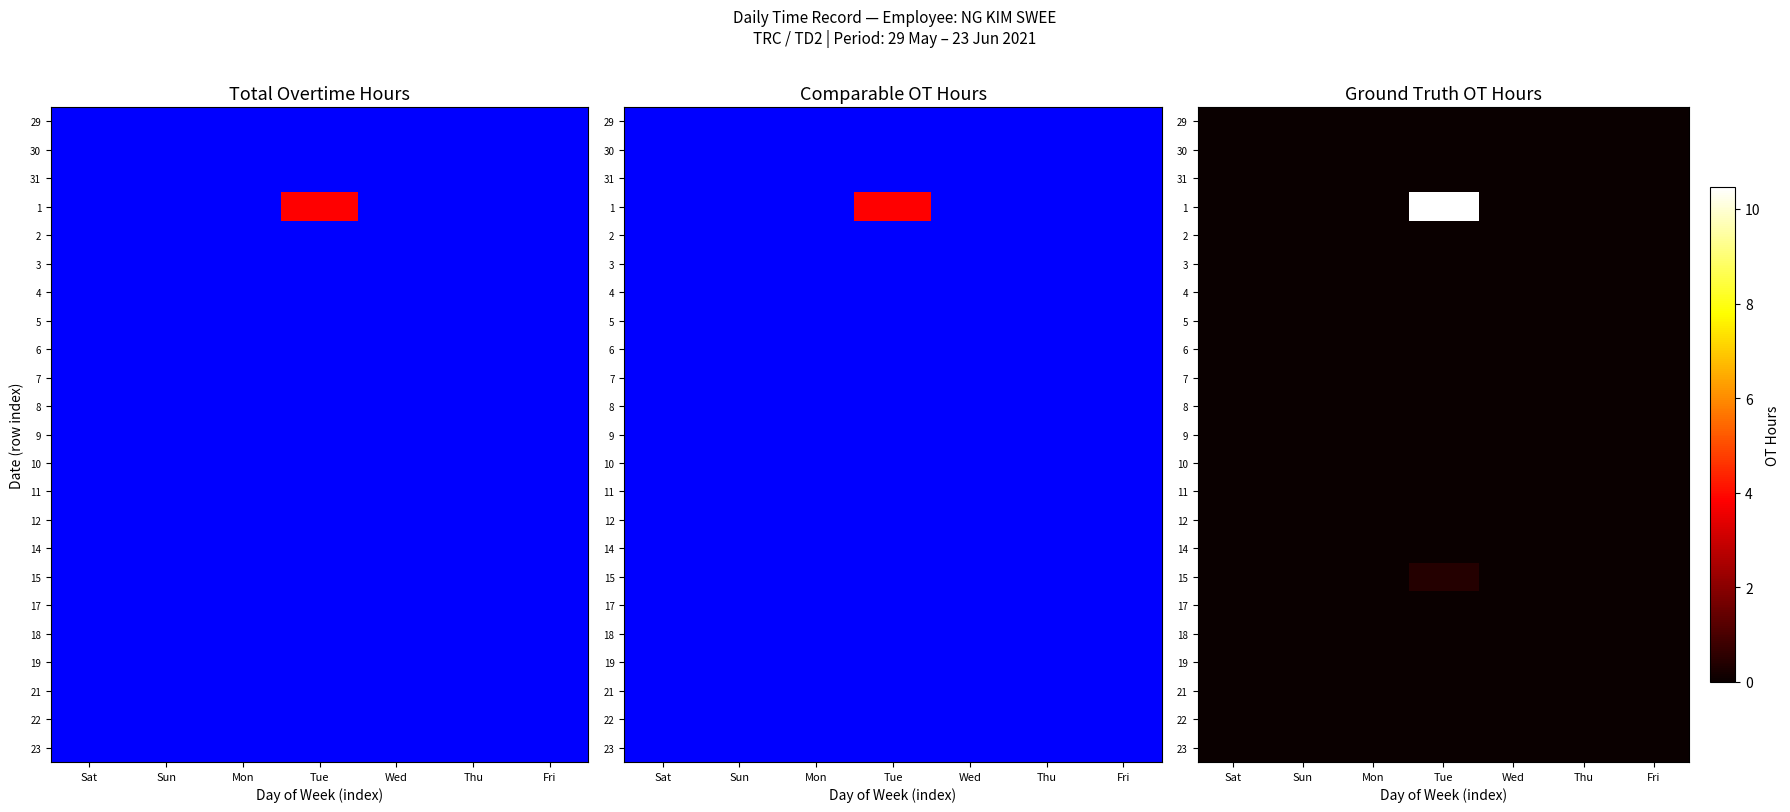

The 23 series shows 0.0 at Thu. True or false?

True